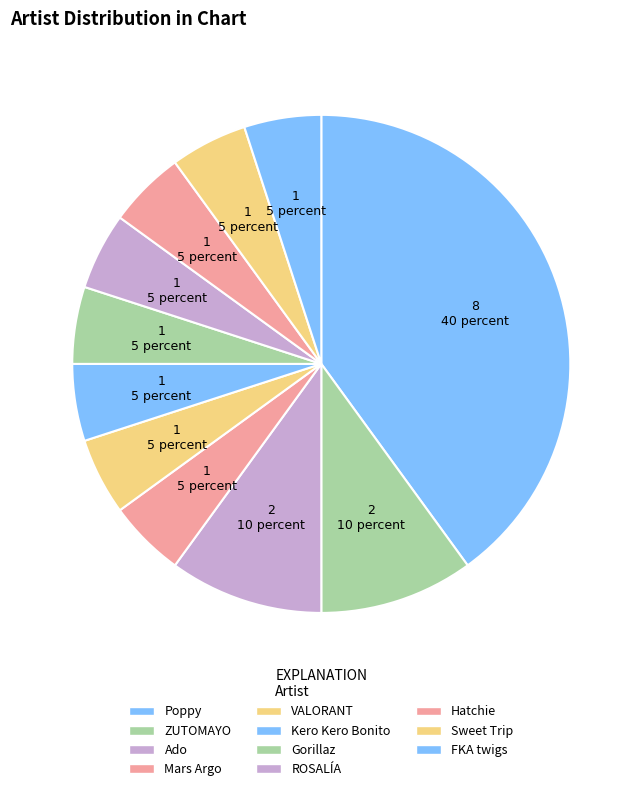

Is there a majority slice in this chart?

No